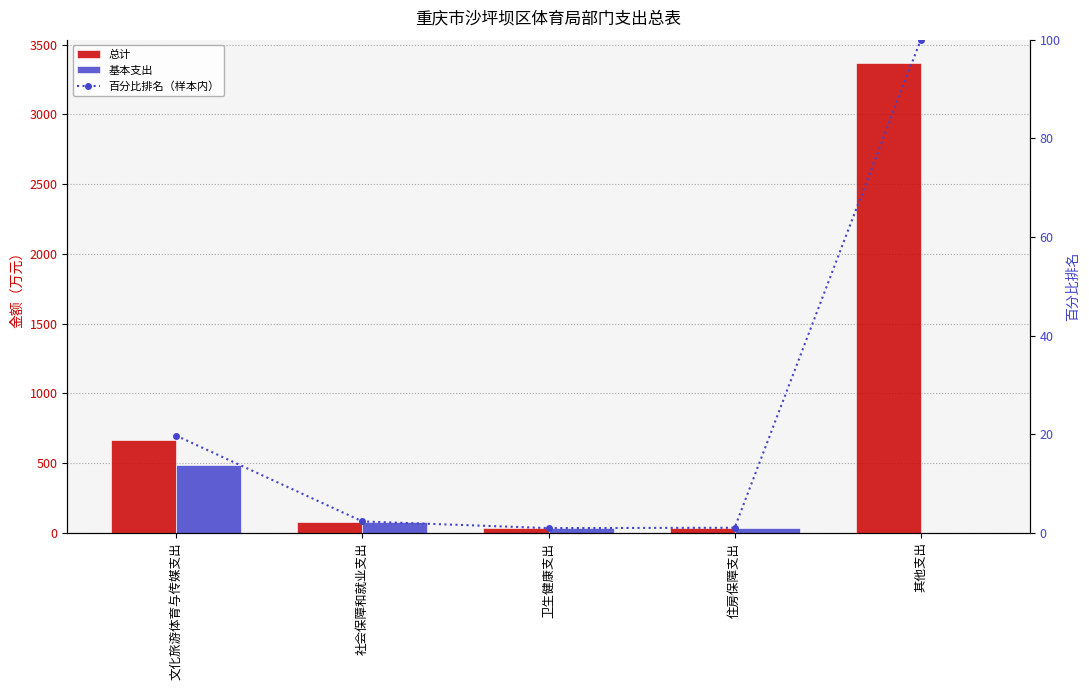

Between 文化旅游体育与传媒支出 and 社会保障和就业支出, which series saw the biggest shift?

总计